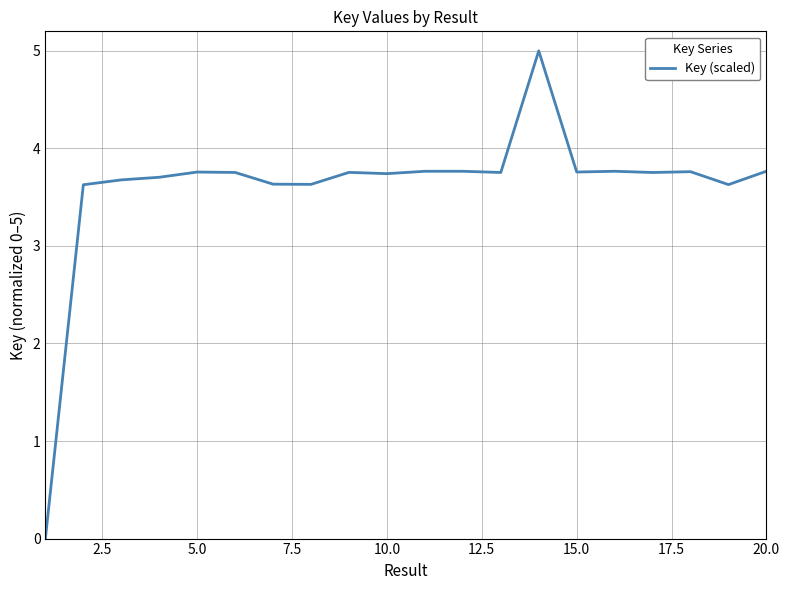

Reading right to left, what are all the values shown in this chart?

3.8	3.6	3.8	3.8	3.8	3.8	5.0	3.8	3.8	3.8	3.7	3.8	3.6	3.6	3.8	3.8	3.7	3.7	3.6	0.0